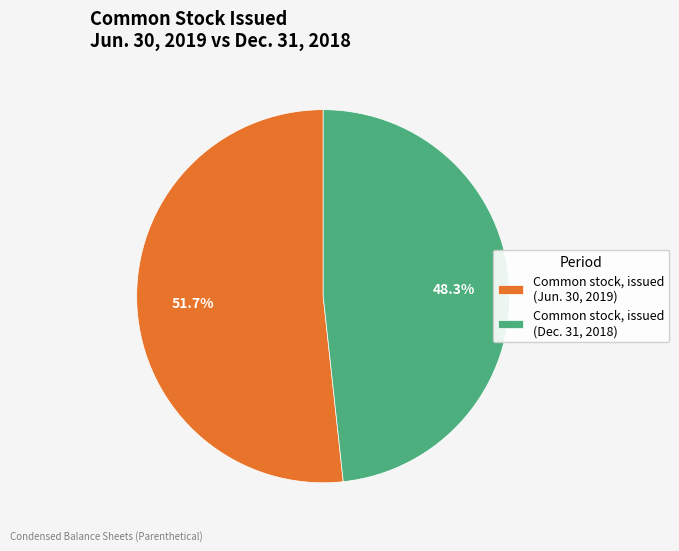

Is it true that Common stock, issued (Jun. 30, 2019) is 46% of the pie?

False